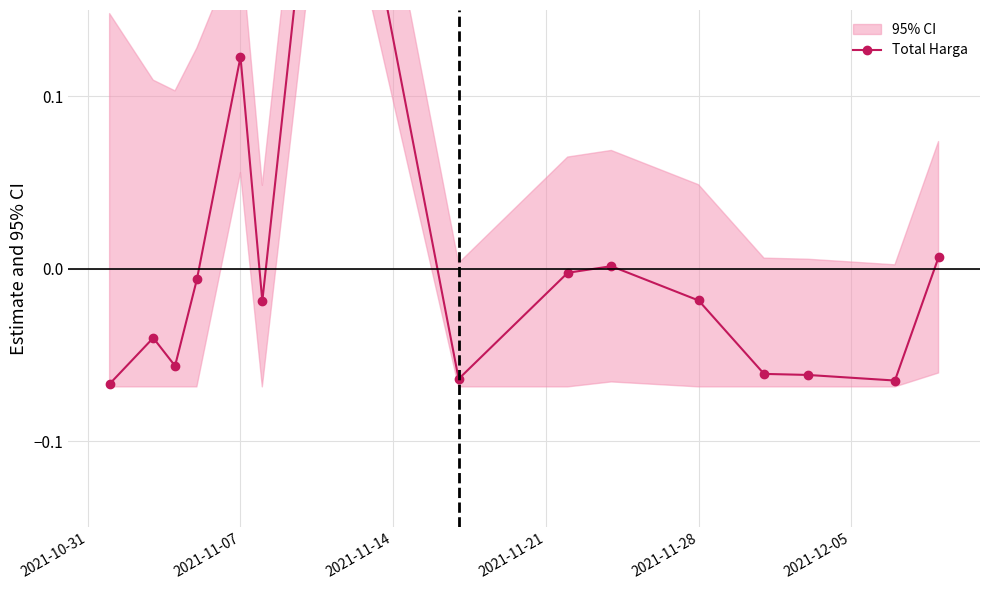

What is the maximum value shown in the chart?

0.3